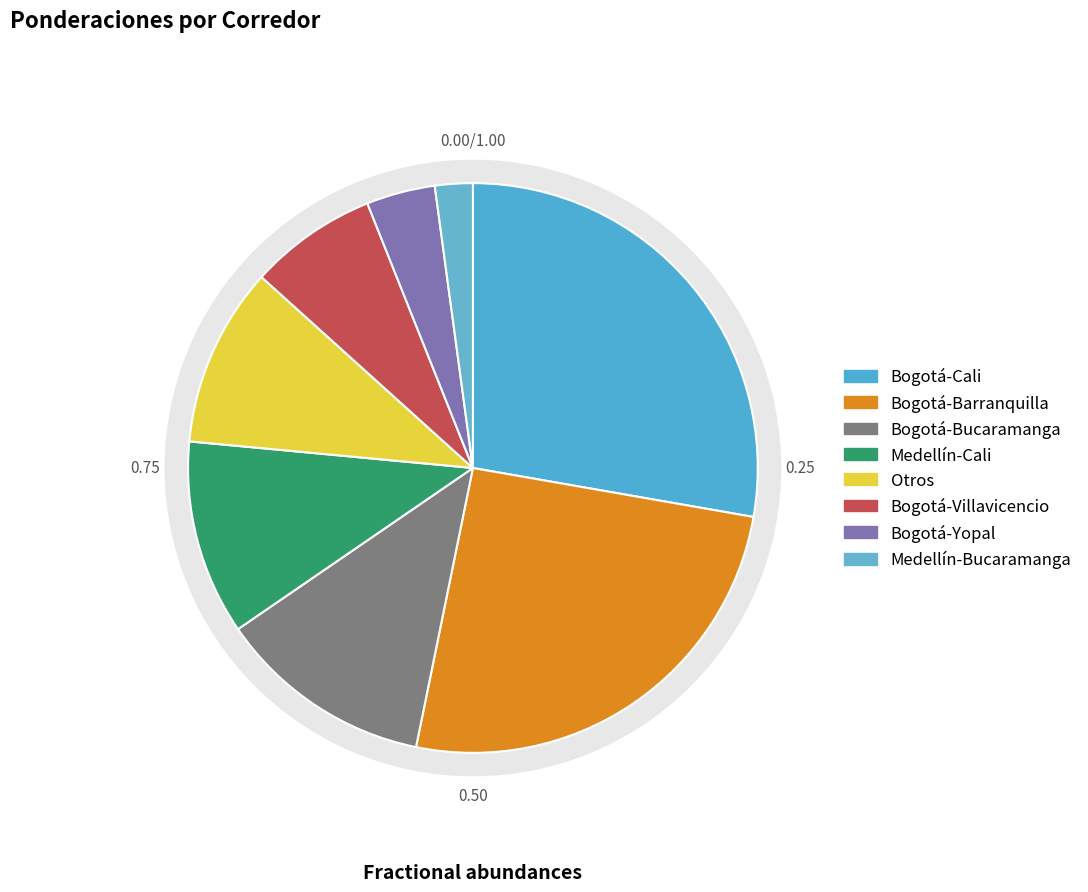

Approximately how many times larger is the value at Otros compared to Bogotá-Yopal?

2.6